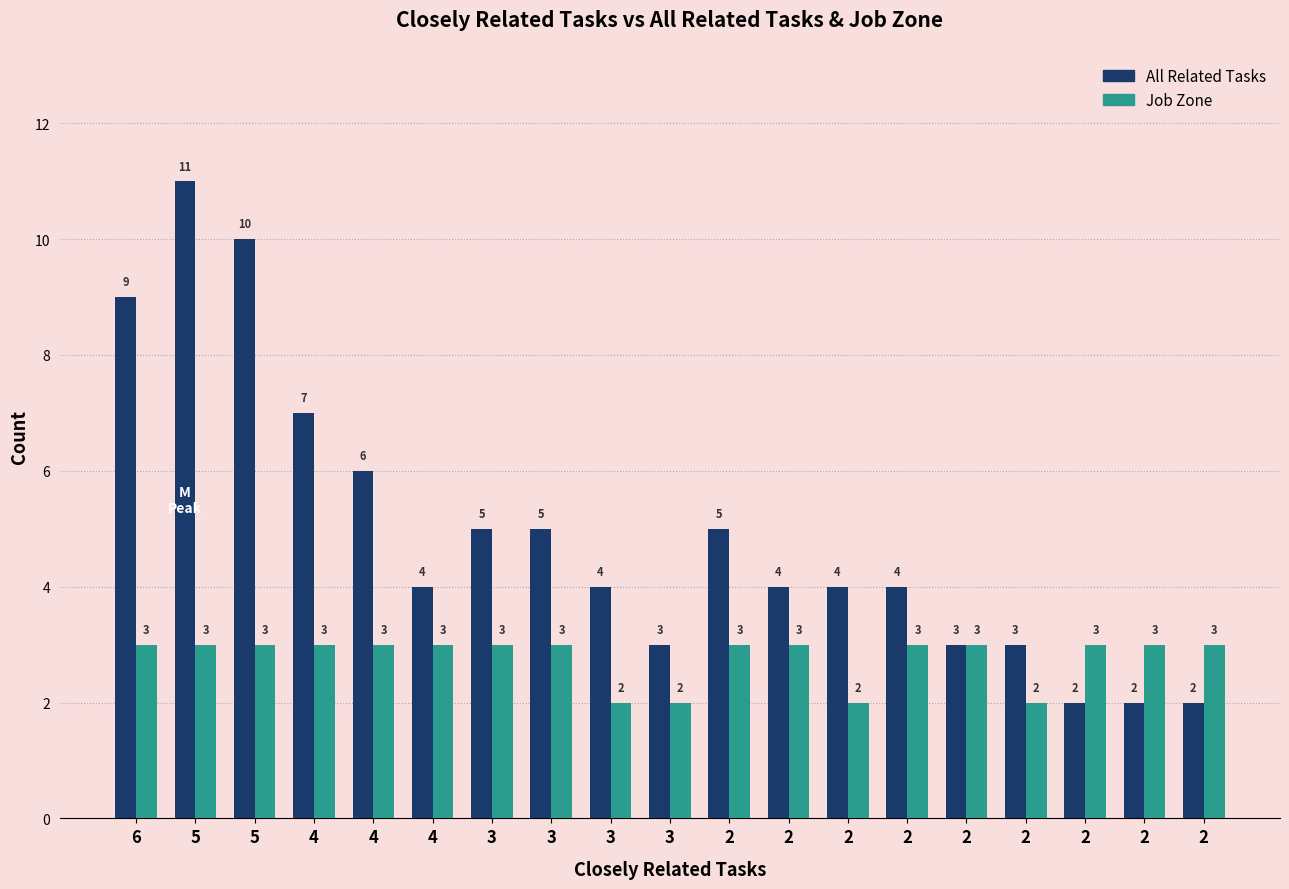

Does the chart contain stacked bars?

No